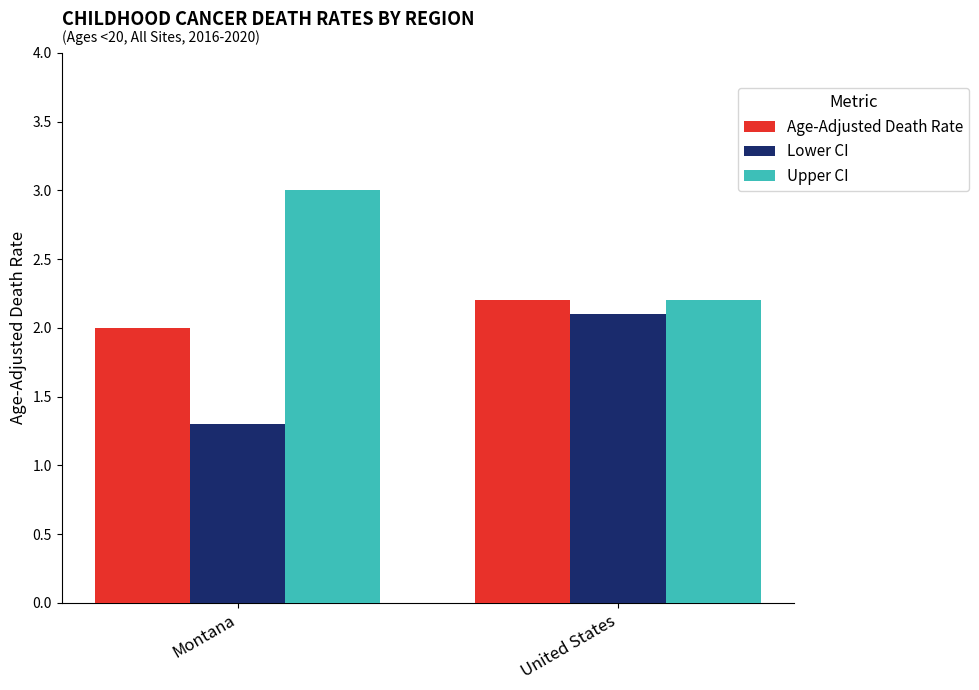

What is the difference between the Lower CI values at United States and Montana?

0.8